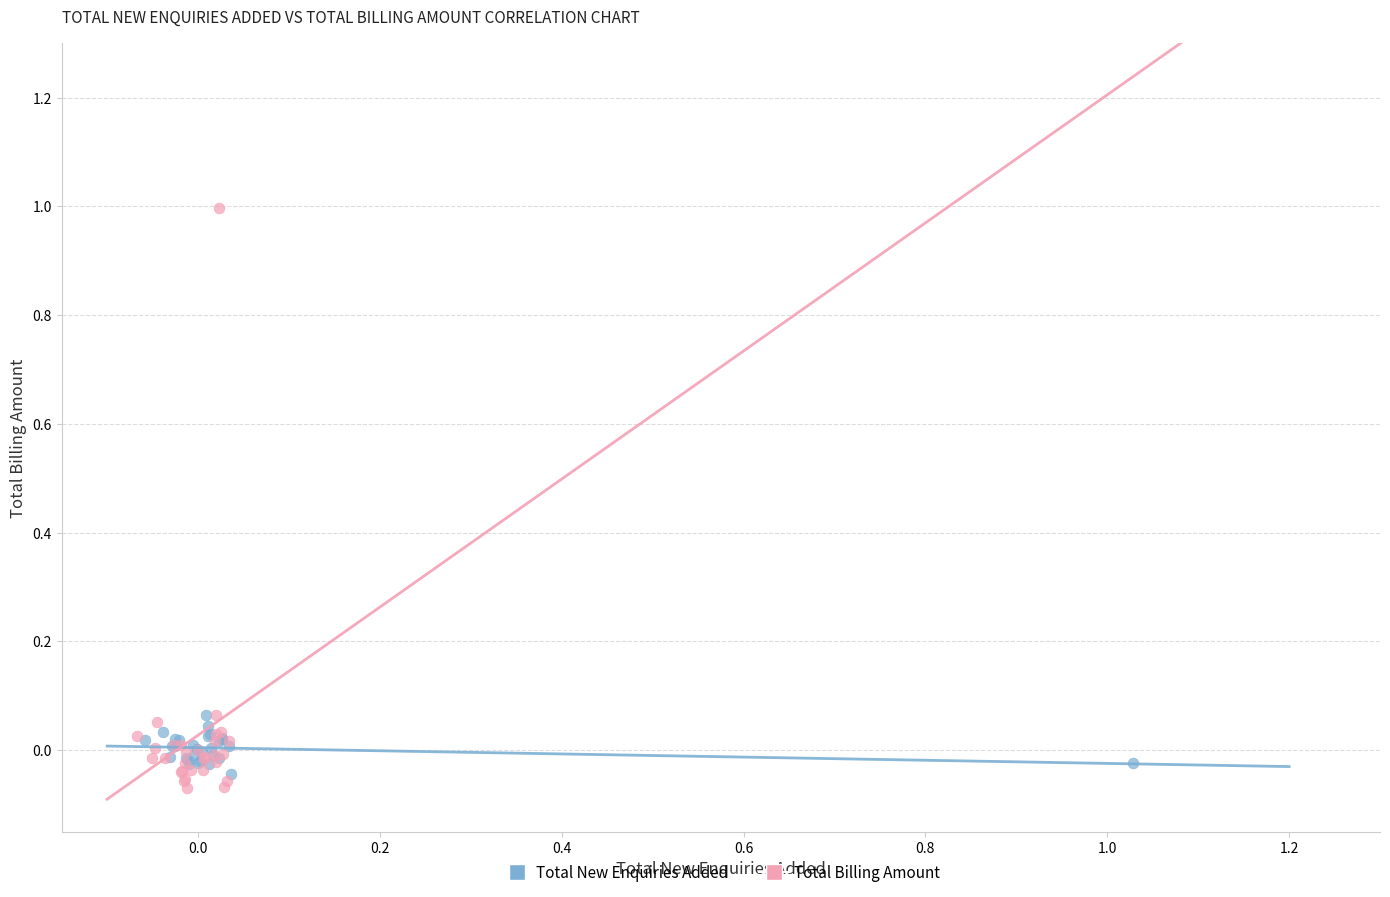

Which series contains the highest Y value?

Total Billing Amount